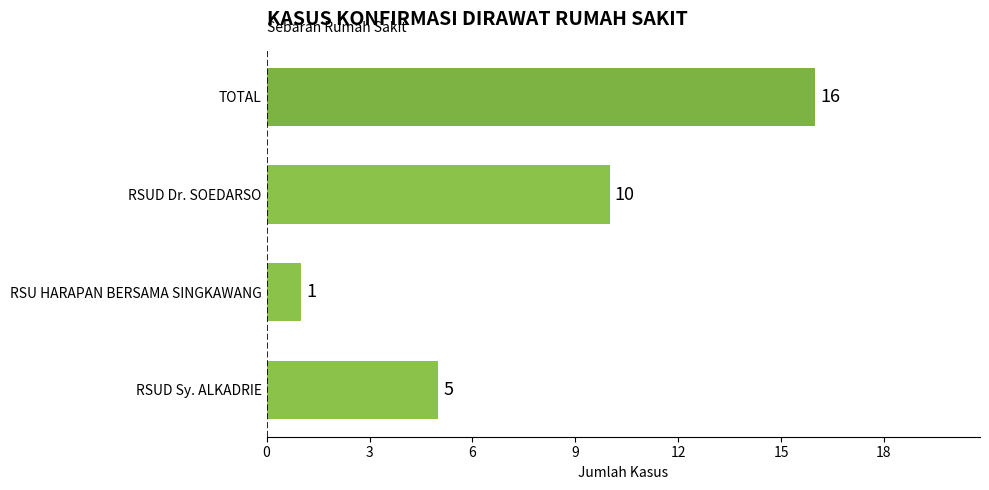

True or false: the data shows 2 at RSU HARAPAN BERSAMA SINGKAWANG.

False